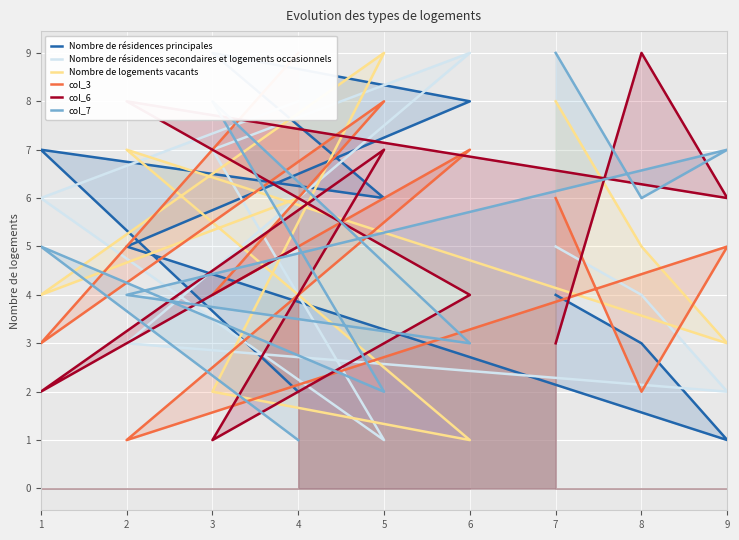

In Nombre de résidences principales, how many points are higher than both neighbors (excluding endpoints)?

2